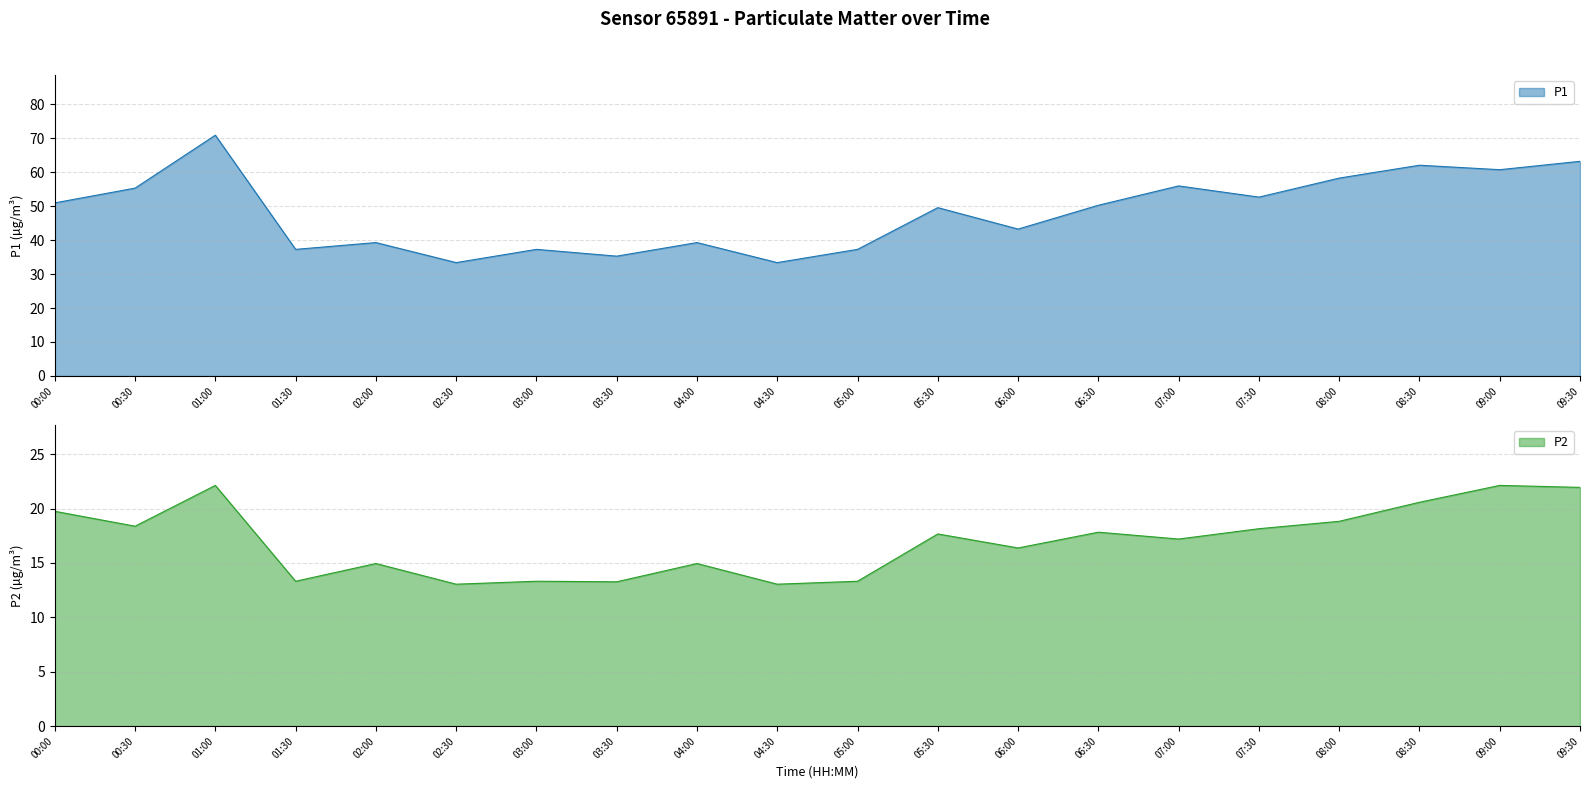

Reading right to left, list all the values displayed in this chart.

P1: 09:30=63.2	09:00=60.8	08:30=62.1	08:00=58.3	07:30=52.7	07:00=56.0	06:30=50.3	06:00=43.3	05:30=49.6	05:00=37.3	04:30=33.4	04:00=39.3	03:30=35.3	03:00=37.3	02:30=33.4	02:00=39.3	01:30=37.3	01:00=71.0	00:30=55.4	00:00=51.0
P2: 09:30=21.9	09:00=22.1	08:30=20.6	08:00=18.8	07:30=18.1	07:00=17.2	06:30=17.8	06:00=16.4	05:30=17.7	05:00=13.3	04:30=13.1	04:00=14.9	03:30=13.3	03:00=13.3	02:30=13.1	02:00=14.9	01:30=13.3	01:00=22.1	00:30=18.4	00:00=19.8